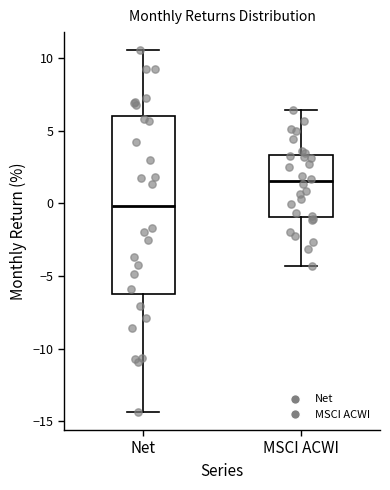

Reading left to right, transcribe this box plot: for each box, give where its median line is, the range the box spans, and where its two whiskers end, as read against the y-axis. The values are not printed on the chart, so give them approximately, as read against the axis.

Net: median 0.0, box -6.0 to 6.0, whiskers -14.5 to 10.5
MSCI ACWI: median 1.5, box -1.0 to 3.5, whiskers -4.5 to 6.5